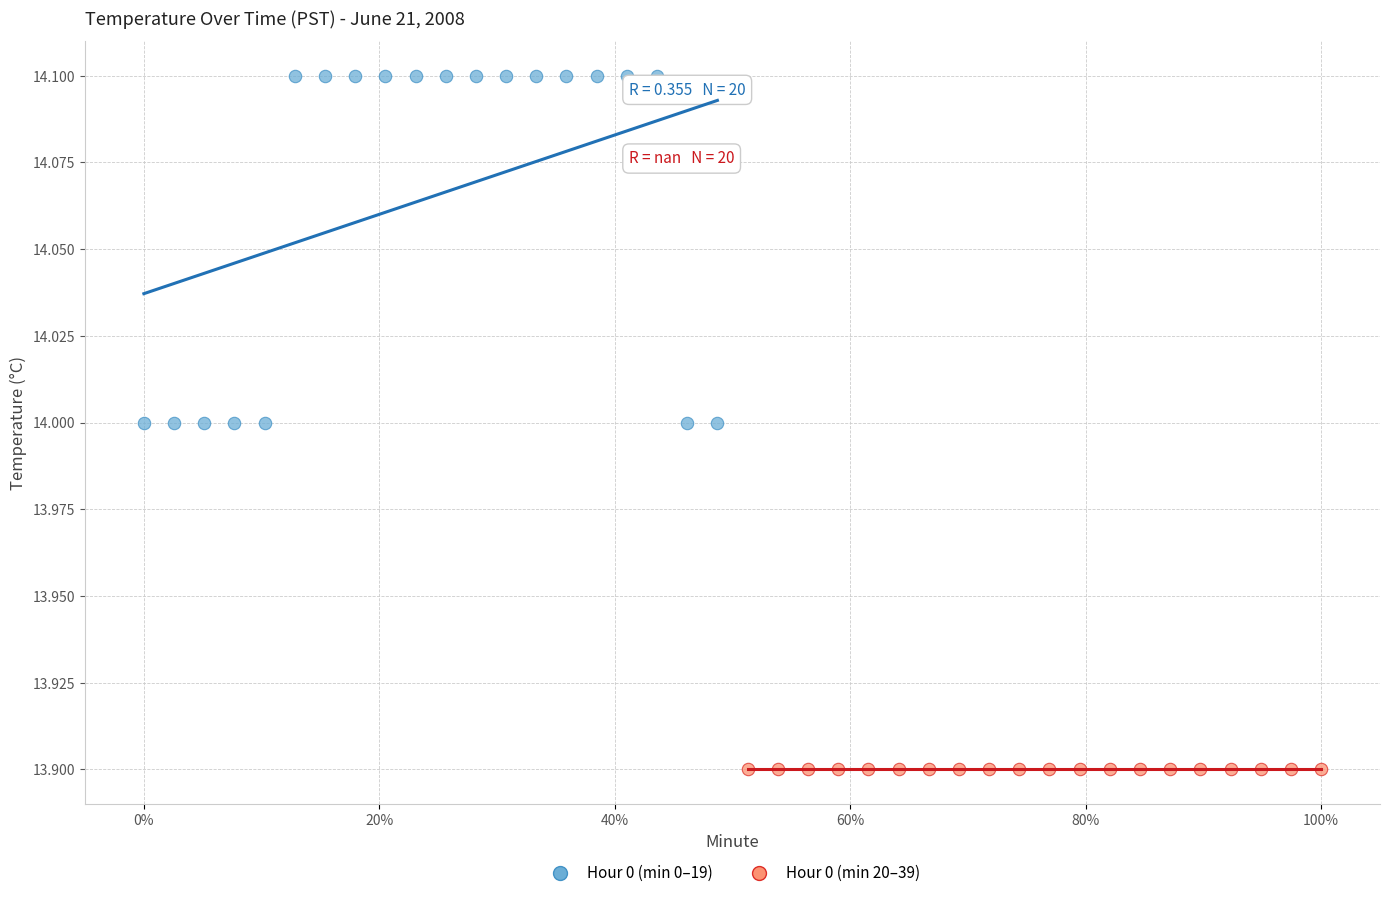

Which series reaches the minimum Y coordinate?

Hour 0 (min 20–39)